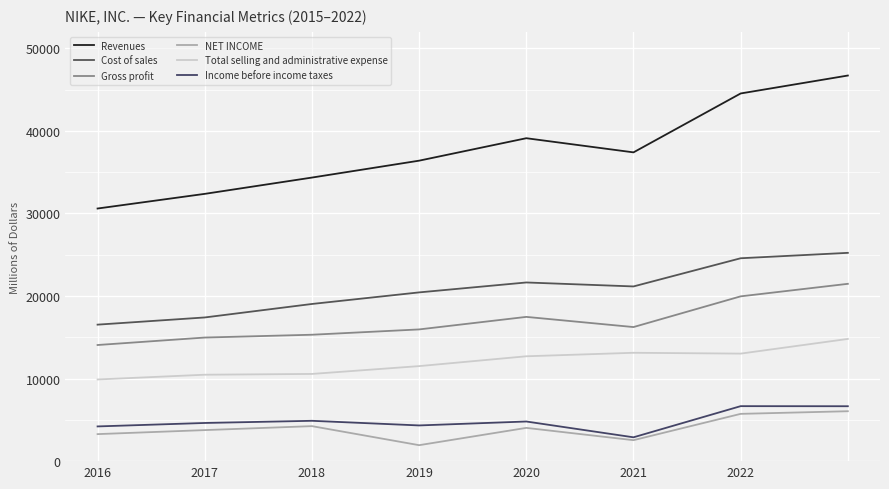

True or false: Revenues and NET INCOME cross at least once.

False